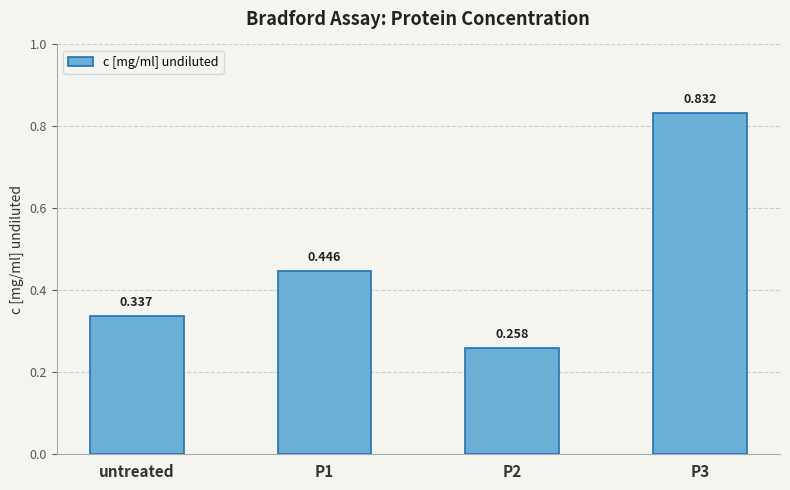

List the labels in order of value, smallest first.

P2, untreated, P1, P3